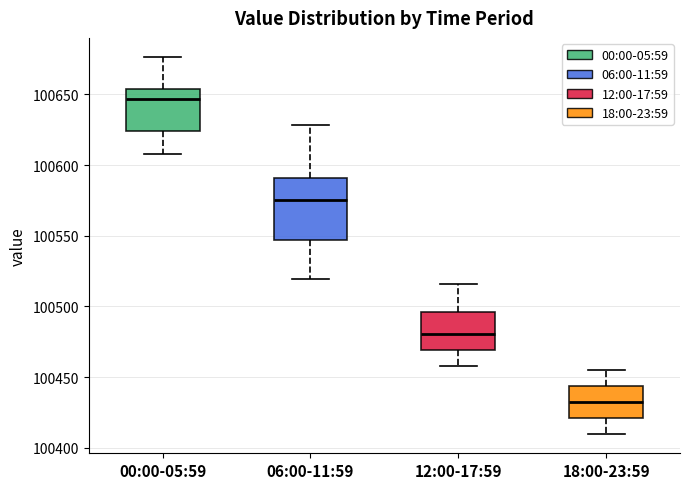

Reading left to right, transcribe this box plot: for each box, give where its median line is, the range the box spans, and where its two whiskers end, as read against the y-axis. The values are not printed on the chart, so give them approximately, as read against the axis.

00:00-05:59: median 100645, box 100625 to 100655, whiskers 100610 to 100675
06:00-11:59: median 100575, box 100545 to 100590, whiskers 100520 to 100630
12:00-17:59: median 100480, box 100470 to 100495, whiskers 100460 to 100515
18:00-23:59: median 100430, box 100420 to 100445, whiskers 100410 to 100455